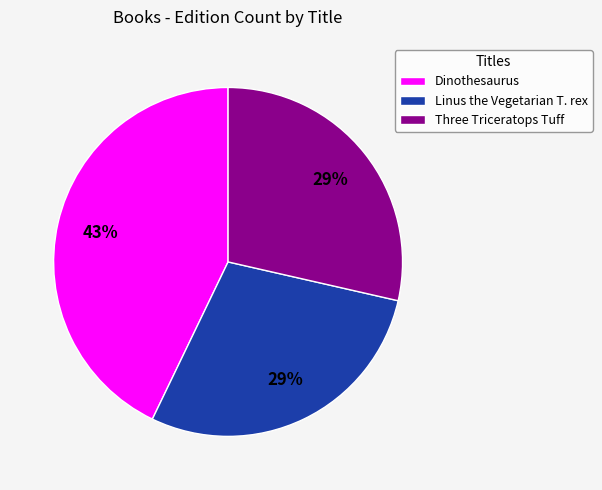

To the nearest percent, what is the average slice percentage?

33%